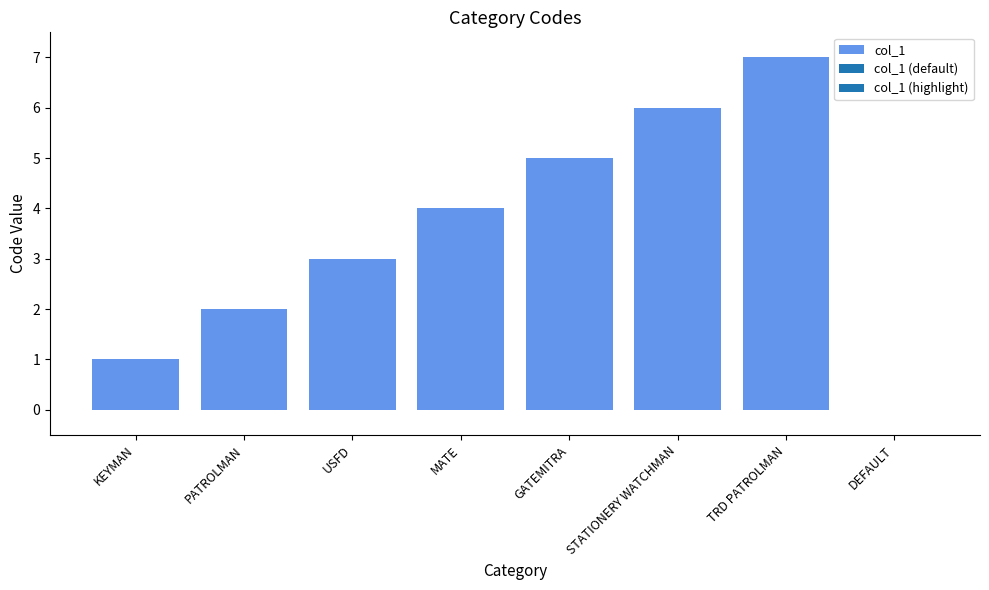

Count the number of data series in this chart.

1